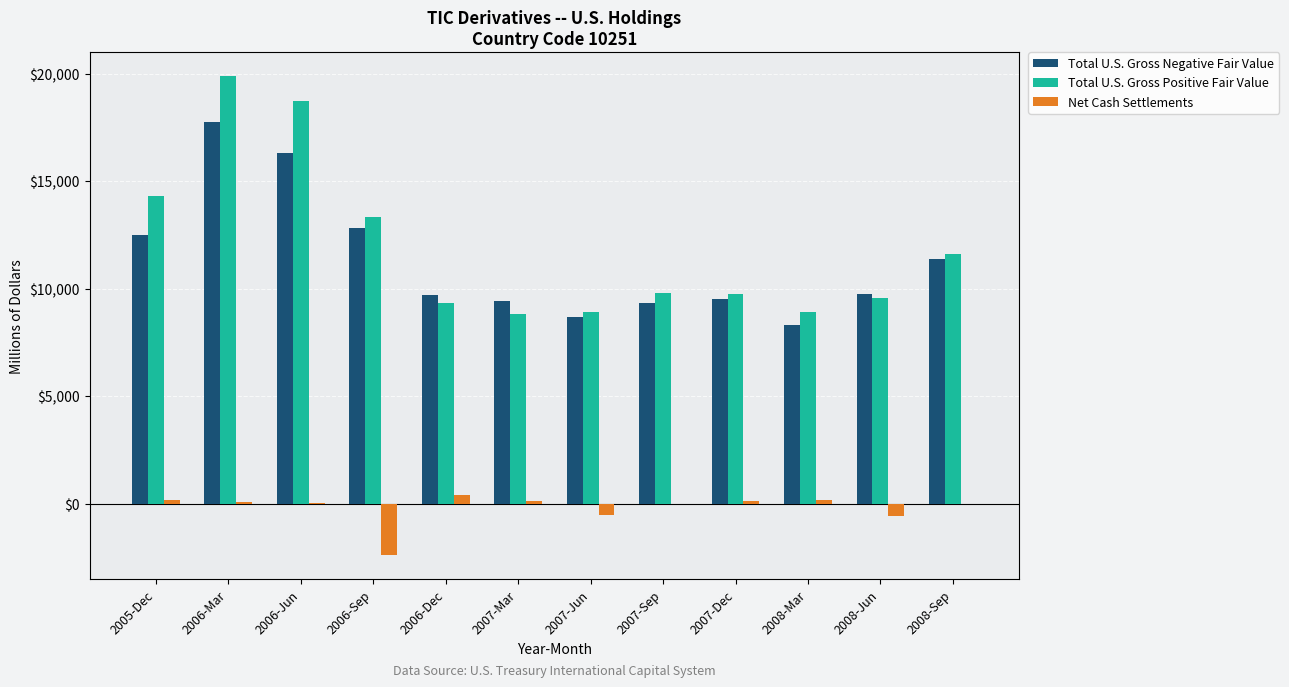

The value of Total U.S. Gross Positive Fair Value at 2008-Mar is 5260. True or false?

False